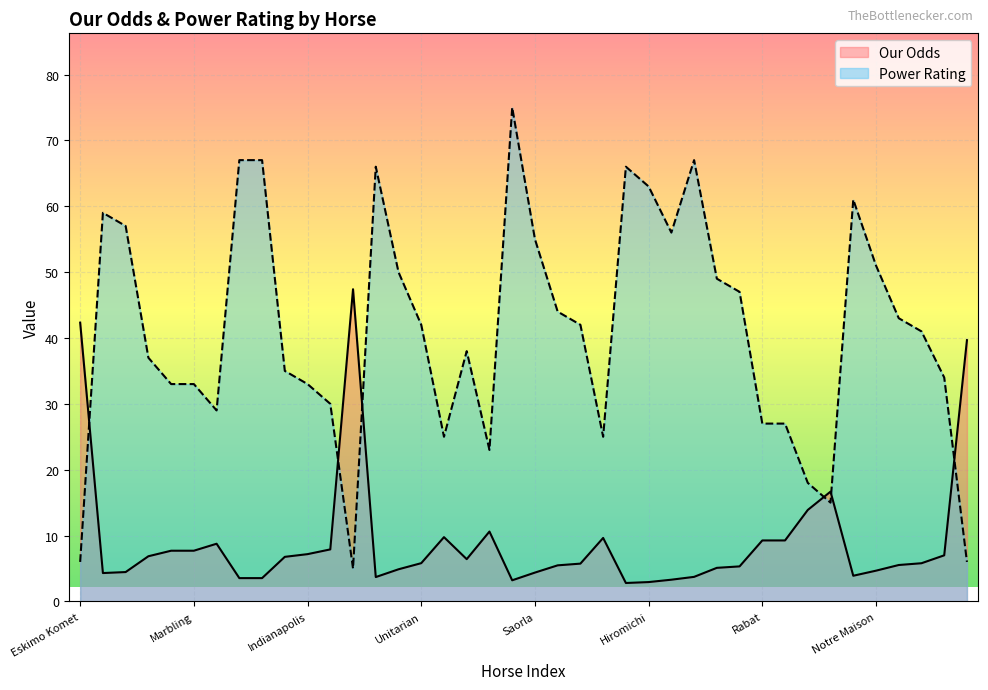

Reading right to left, what are all the values shown in this chart?

Our Odds: 39.7	7.0	5.8	5.5	4.7	3.9	16.7	13.9	9.3	9.3	5.3	5.1	3.7	3.3	2.9	2.8	9.6	5.7	5.5	4.4	3.2	10.6	6.4	9.8	5.8	4.9	3.7	47.4	7.9	7.2	6.8	3.5	3.5	8.8	7.7	7.7	6.9	4.5	4.3	42.3
Power Rating: 6.0	34.0	41.0	43.0	51.0	61.0	15.0	18.0	27.0	27.0	47.0	49.0	67.0	56.0	63.0	66.0	25.0	42.0	44.0	55.0	75.0	23.0	38.0	25.0	42.0	50.0	66.0	5.0	30.0	33.0	35.0	67.0	67.0	29.0	33.0	33.0	37.0	57.0	59.0	6.0